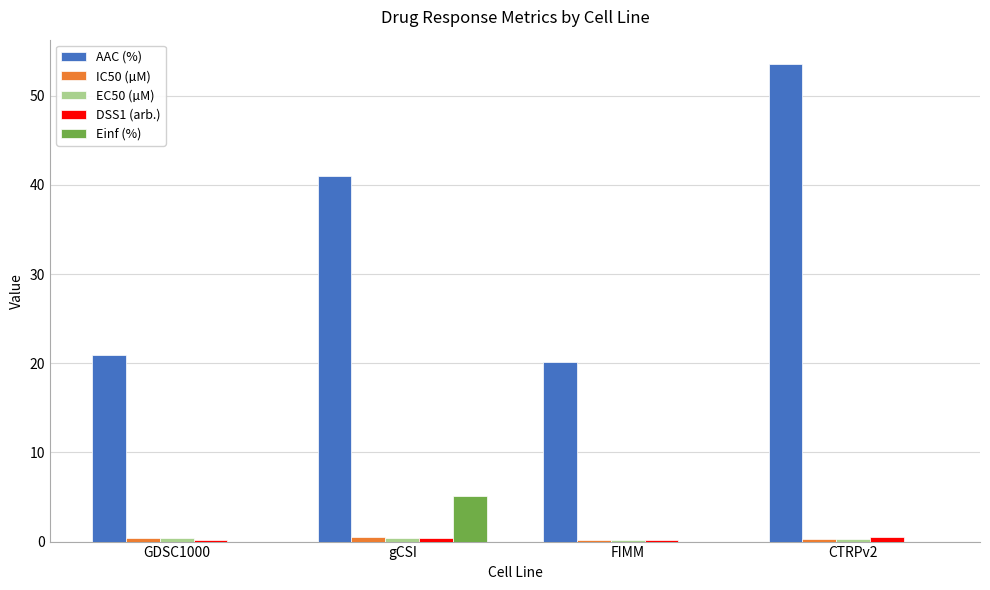

Is it true that Einf (%) equals 0.0 at FIMM?

True